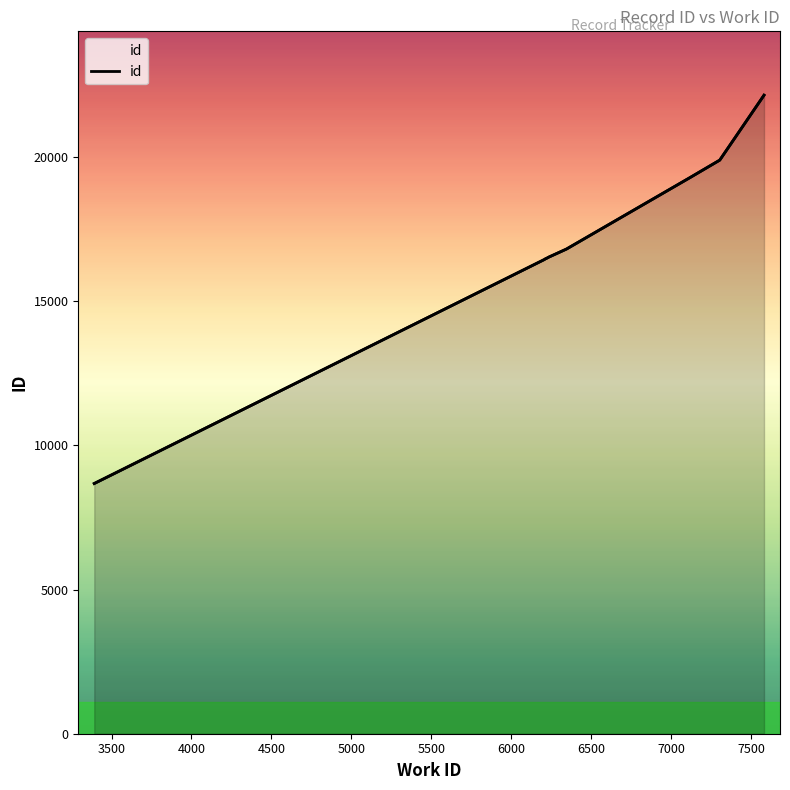

Reading left to right, extract all data points from this chart.

8677	16442	16464	16507	16511	16524	16807	19289	19891	22143